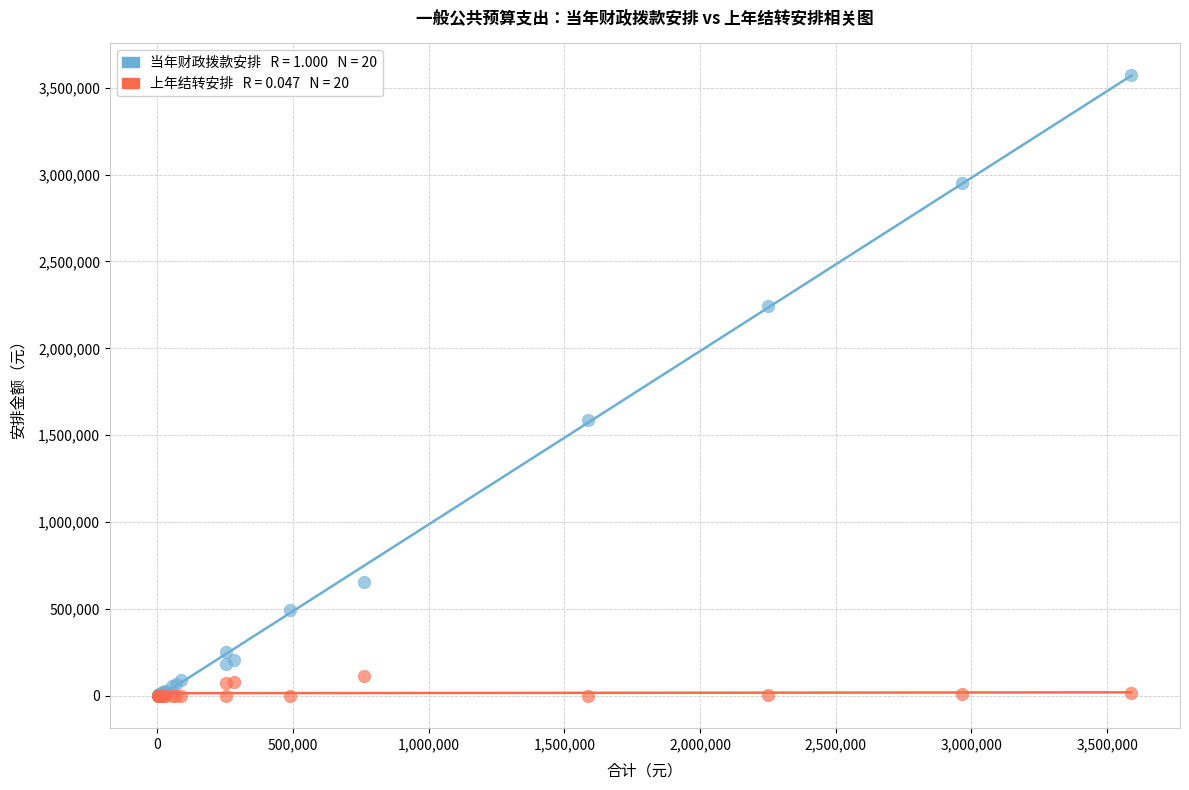

Across all series, what Y value is closest to 1788272?

1587285.2